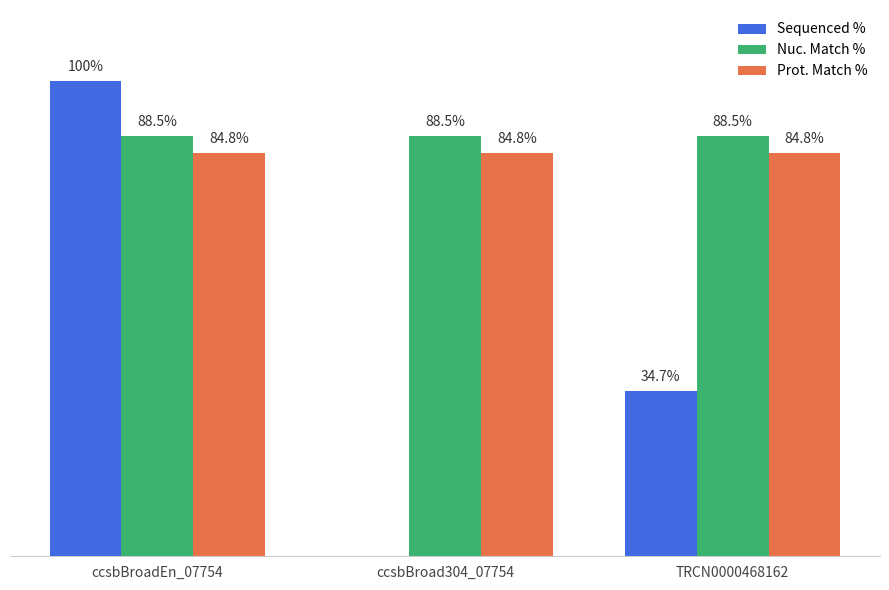

At which label does Sequenced % reach its peak?

ccsbBroadEn_07754